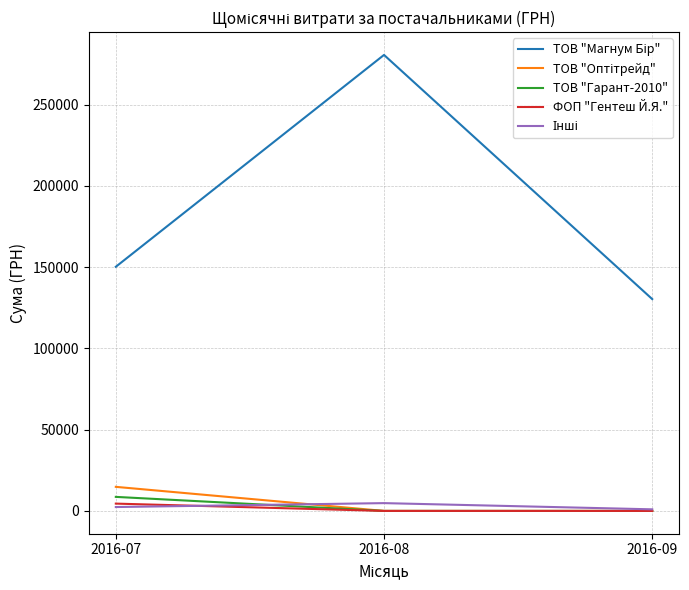

At which category is the sum across all series the highest?

2016-08